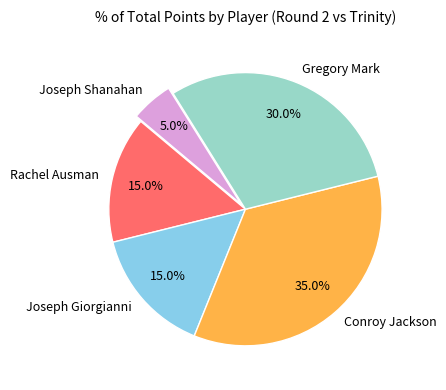

Does Gregory Mark account for over 50% of the chart?

No